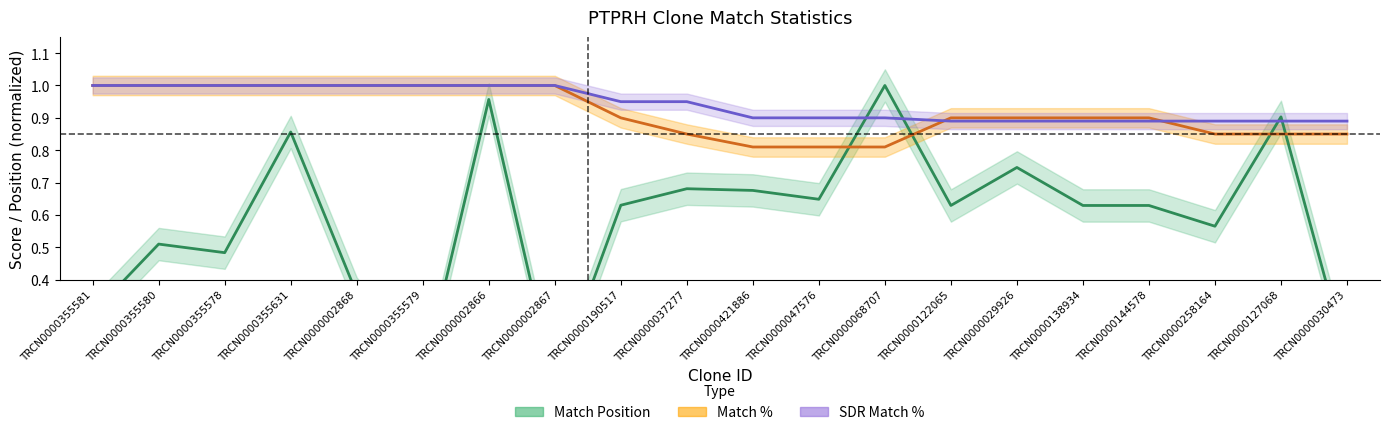

Which series has the largest range (max minus min)?

Match Position